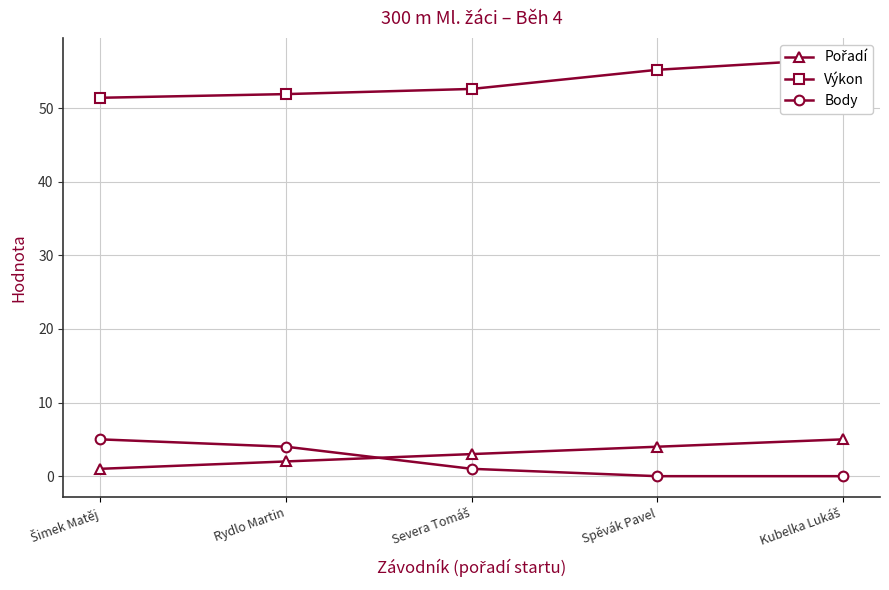

Which series has the largest range (max minus min)?

Výkon